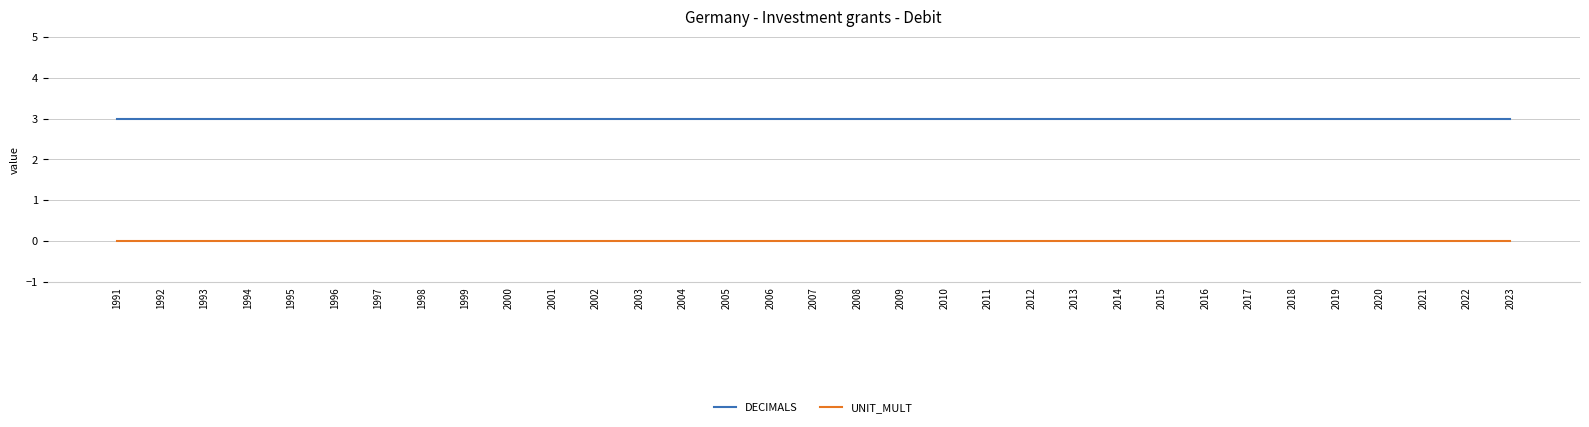

What is the lowest value of the DECIMALS series?

3